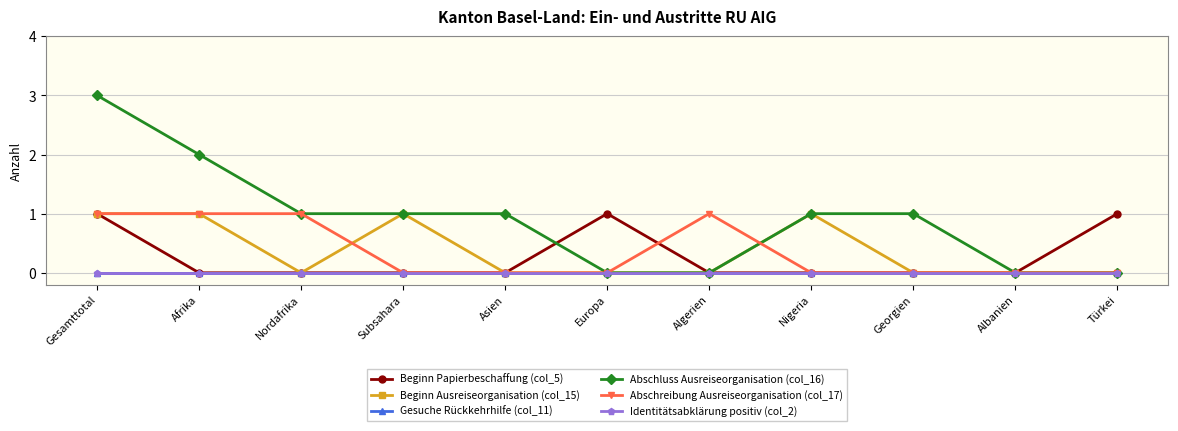

True or false: Abschreibung Ausreiseorganisation (col_17) and Beginn Papierbeschaffung (col_5) intersect in this chart.

True